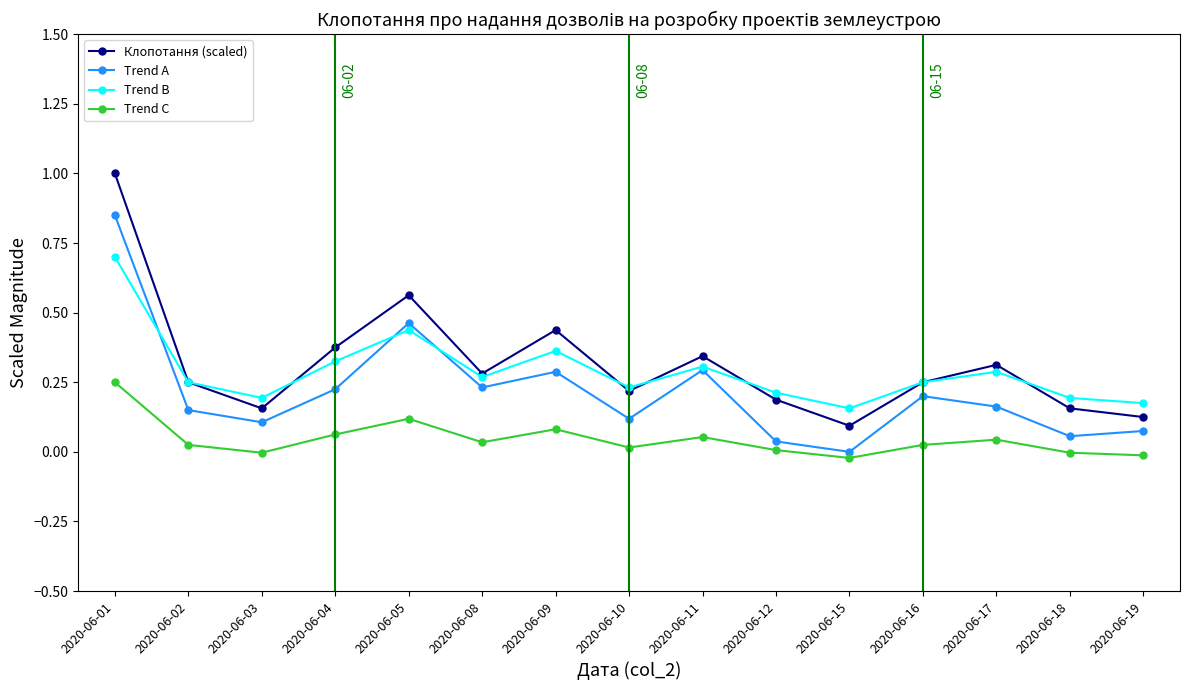

At which label does Trend B reach its peak?

2020-06-01